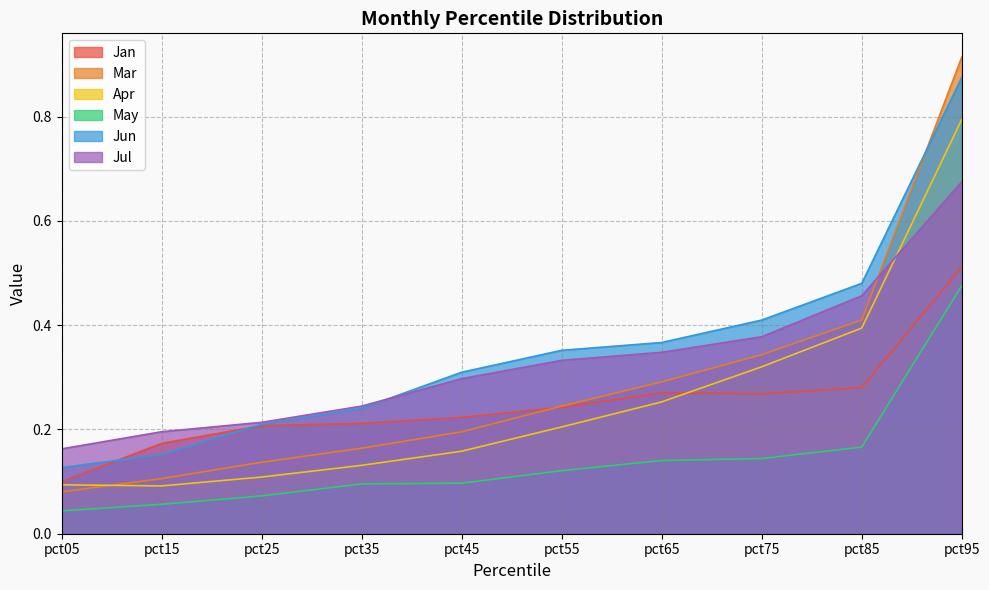

Which series has the largest total across all categories?

Jun